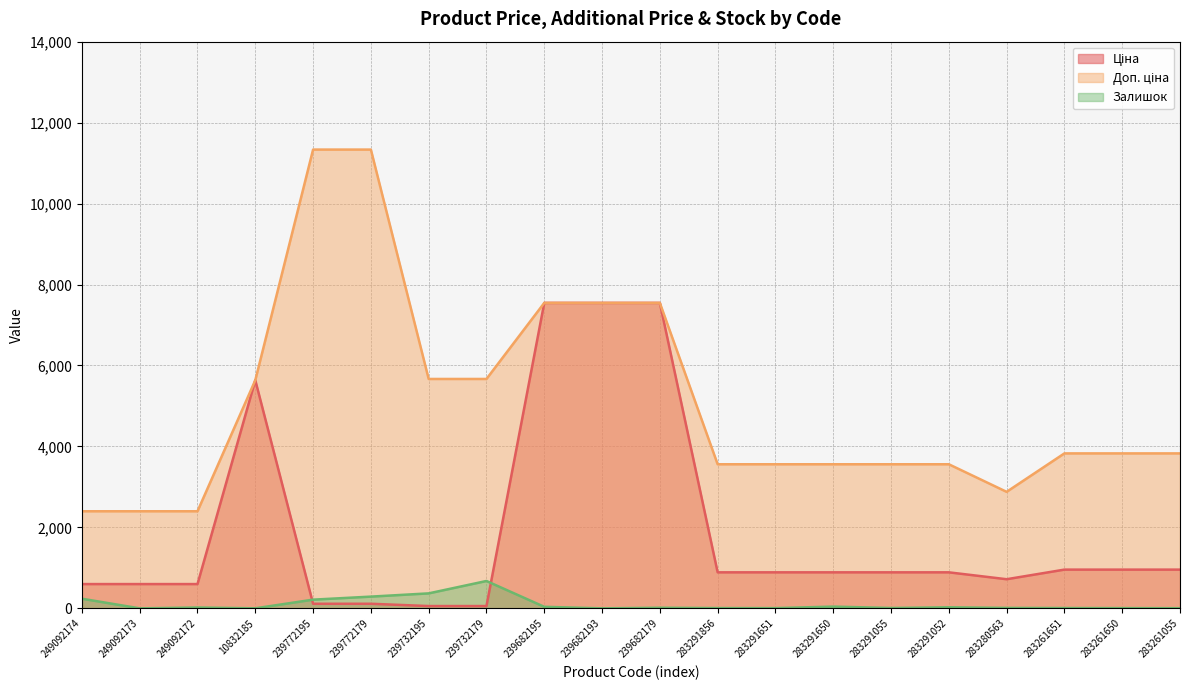

What position from the left is 239772195?

5